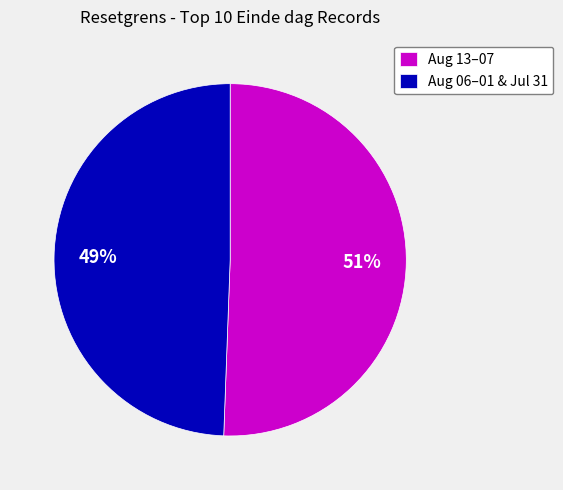

To the nearest percent, what portion does Aug 13–07 represent?

51%